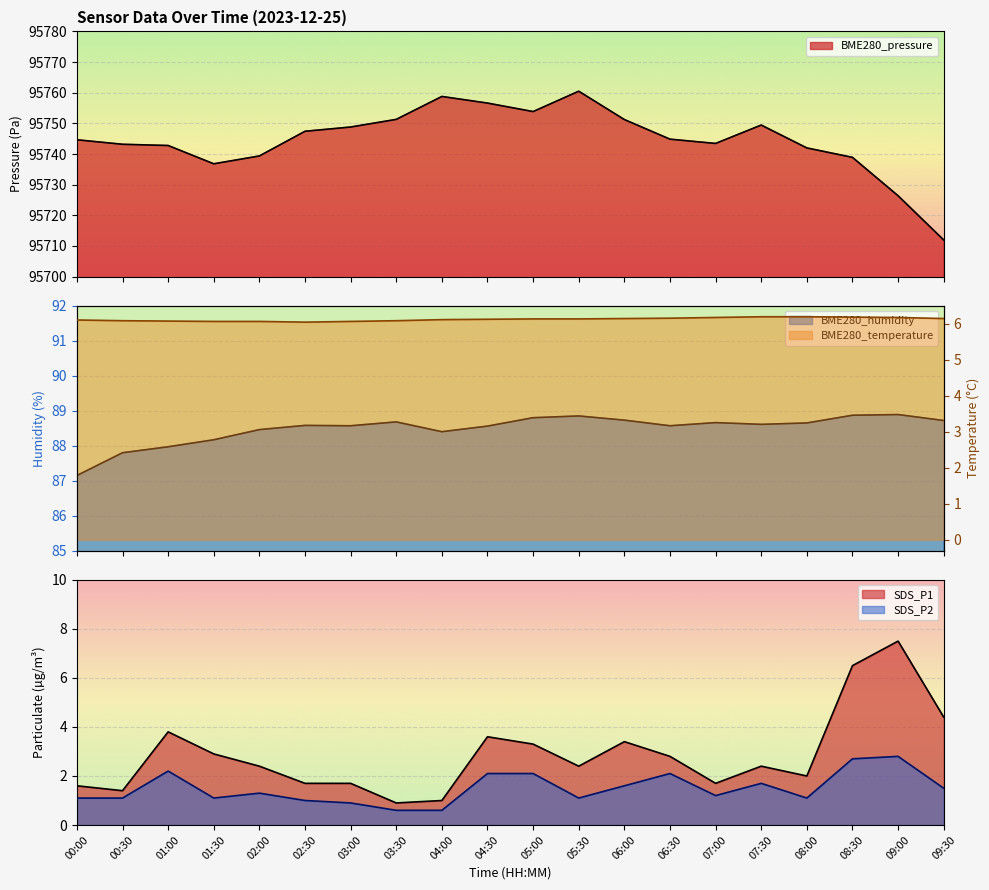

Which label corresponds to the smallest value in the chart?

03:30